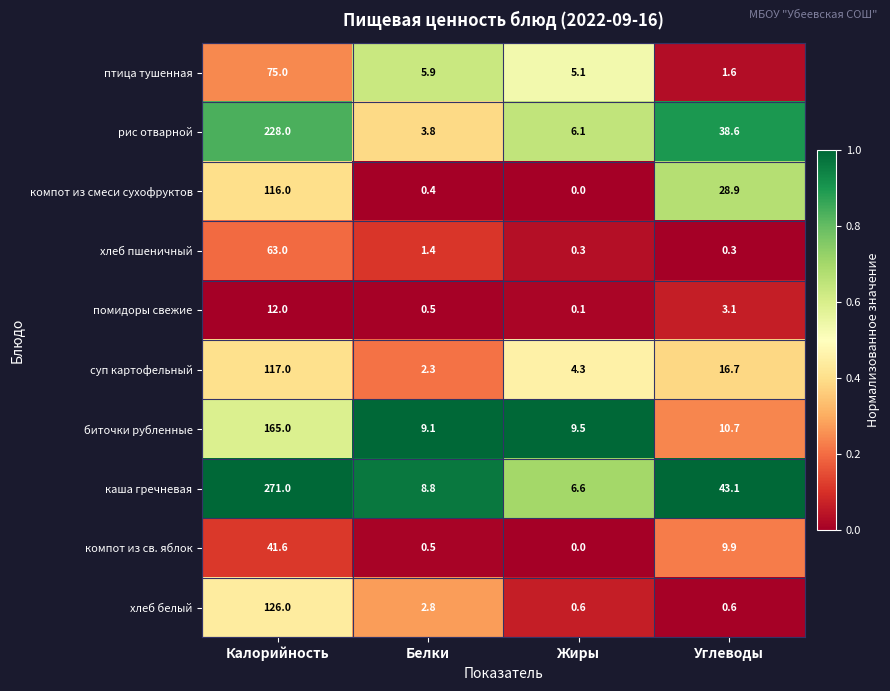

At how many categories does at least one series exceed 0?

4